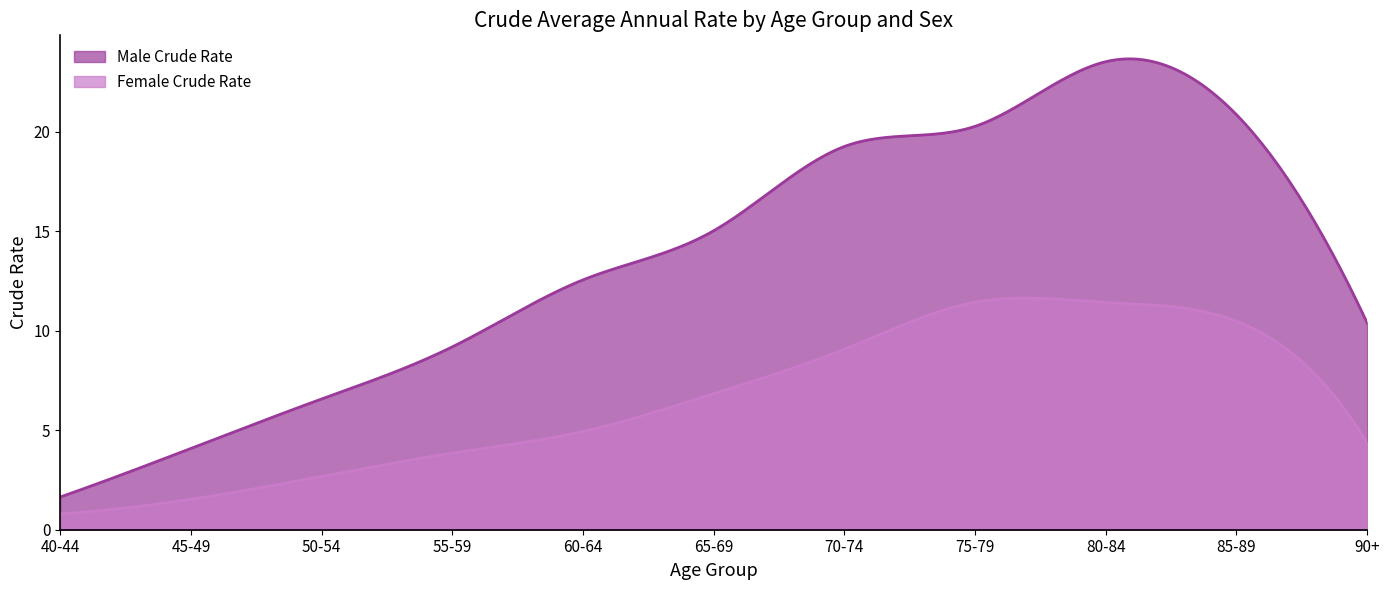

At how many categories does at least one series exceed 1?

300